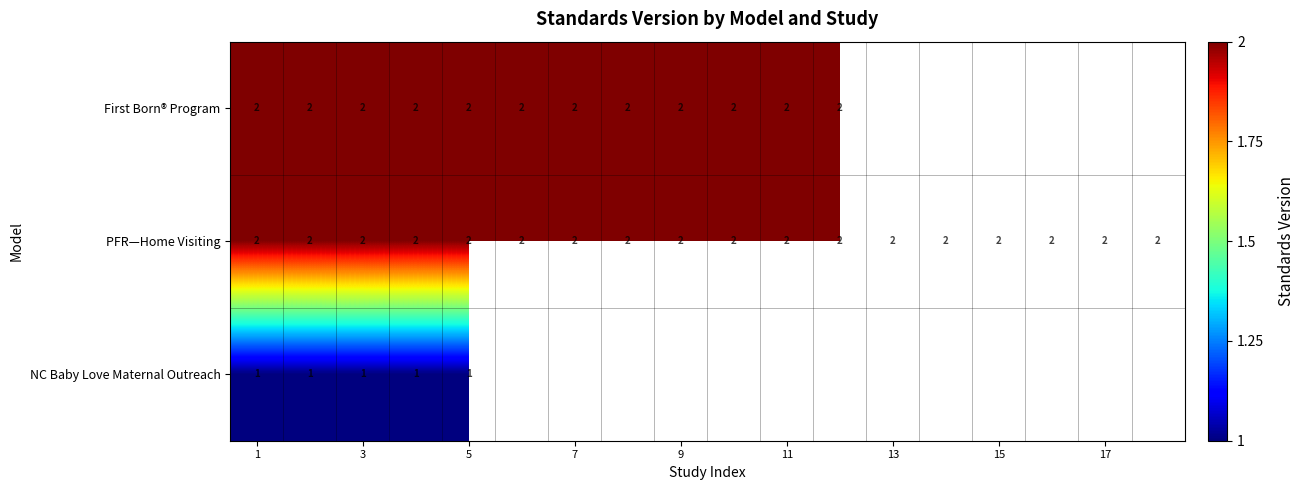

What is the sum of the PFR—Home Visiting values at 3 and 11?

4